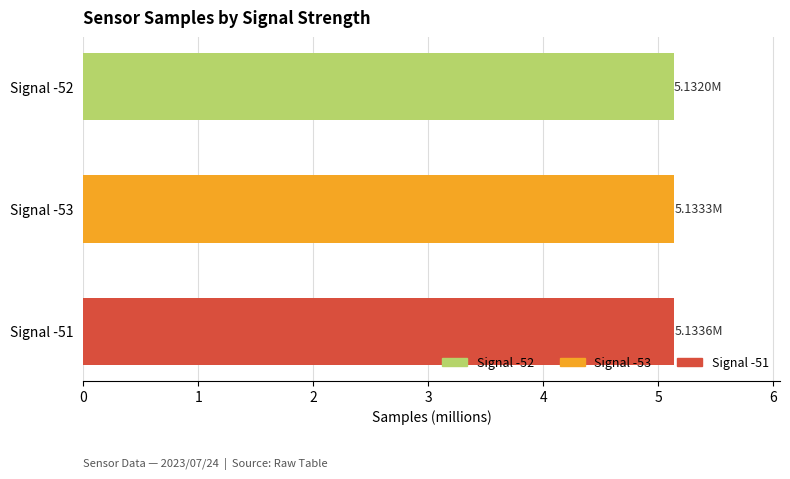

What is the sum of all values?

15.4